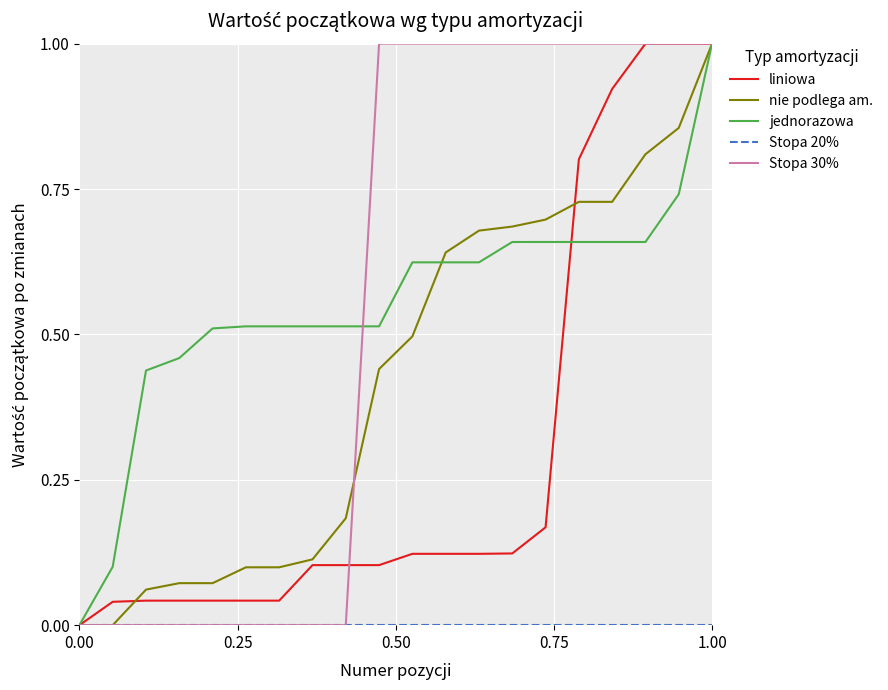

At which category is the sum across all series the highest?

1.00